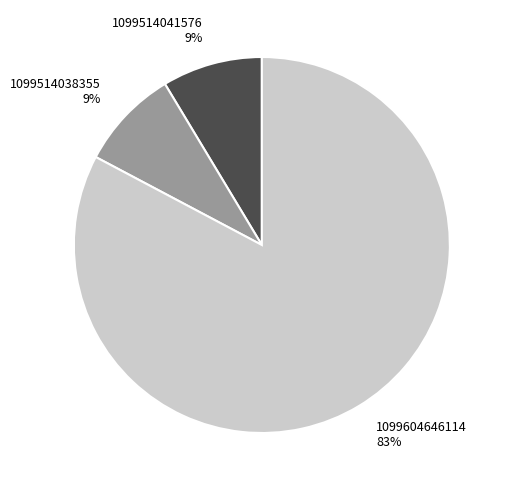

To the nearest percent, what is the average slice percentage?

33%